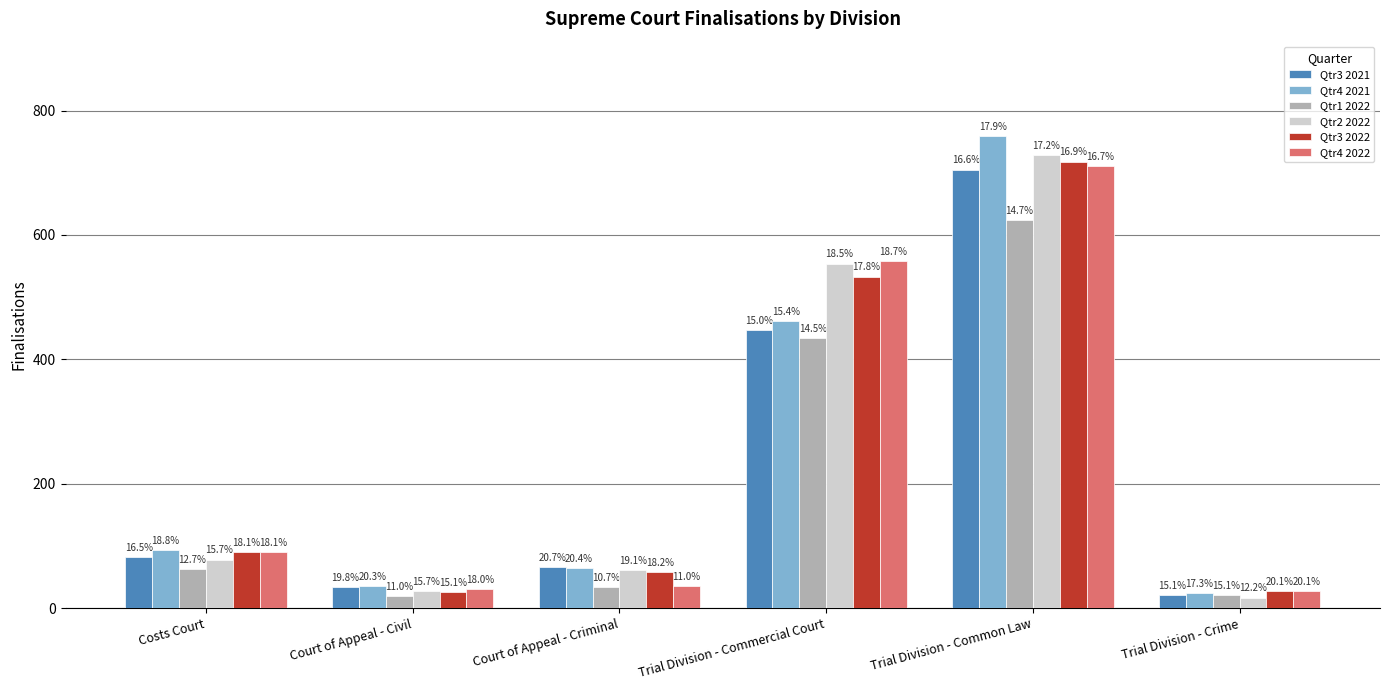

Which series changed the most between Court of Appeal - Civil and Trial Division - Common Law?

Qtr4 2021